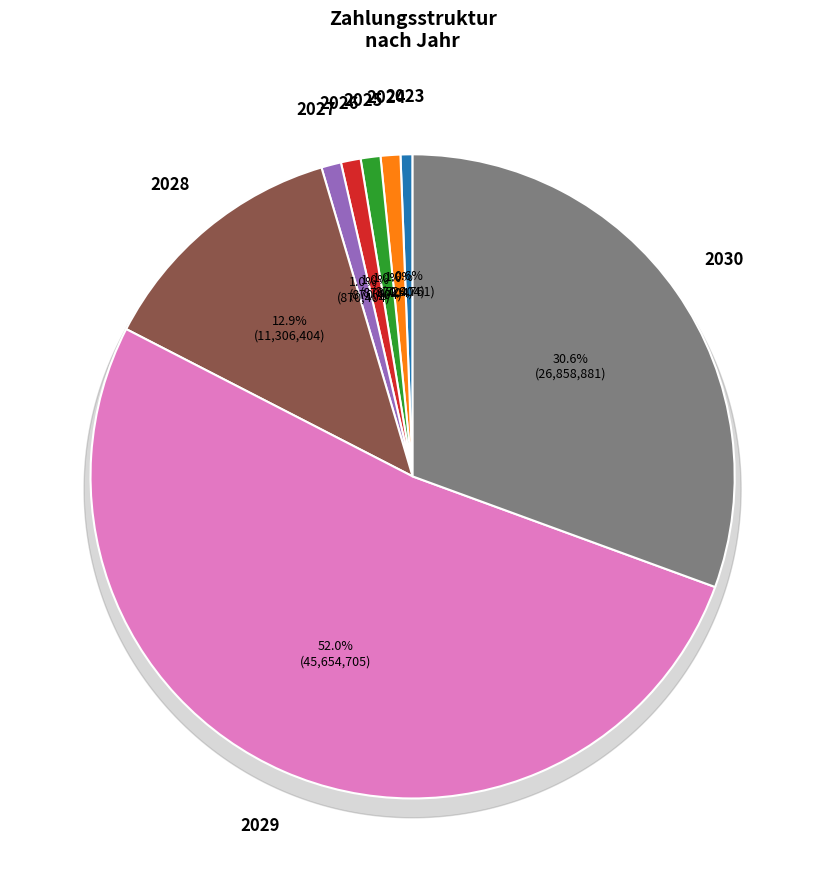

To the nearest percent, what is the combined percentage of 2028 and 2030?

43%